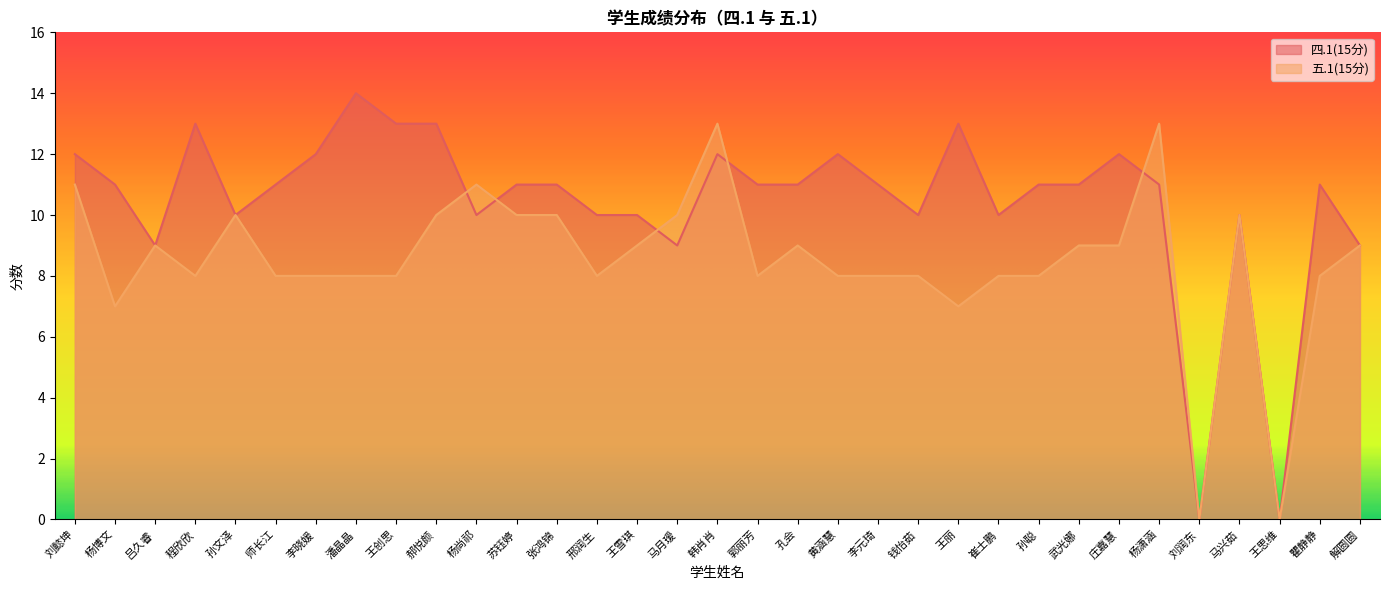

What is the average value of the 四.1(15分) series?

10